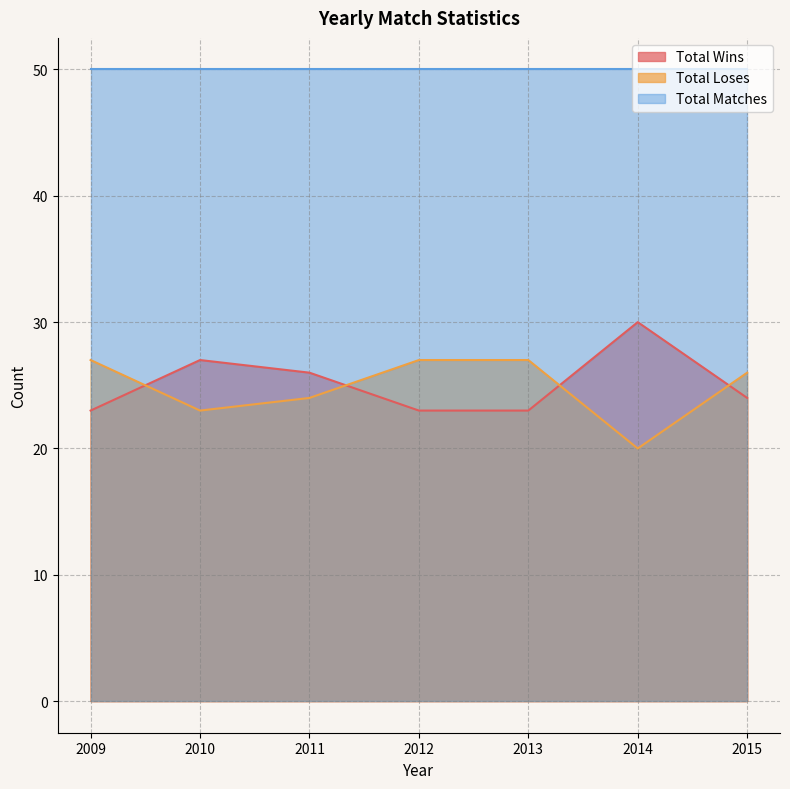

After their last crossing, which series has the higher values: Total Wins or Total Loses?

Total Loses